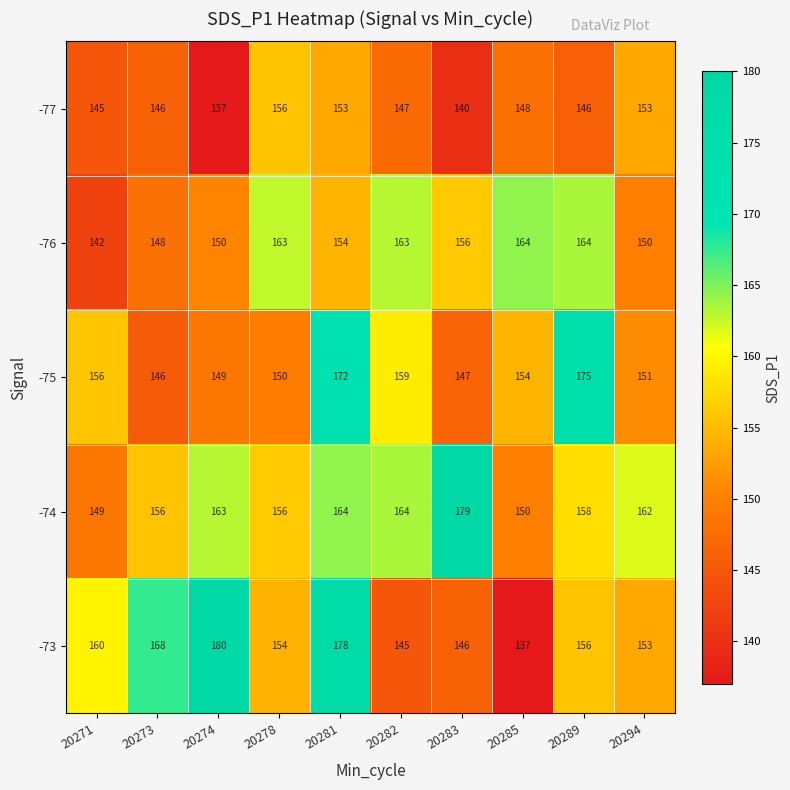

At 20282, list the series in order from largest to smallest.

-74, -76, -75, -77, -73